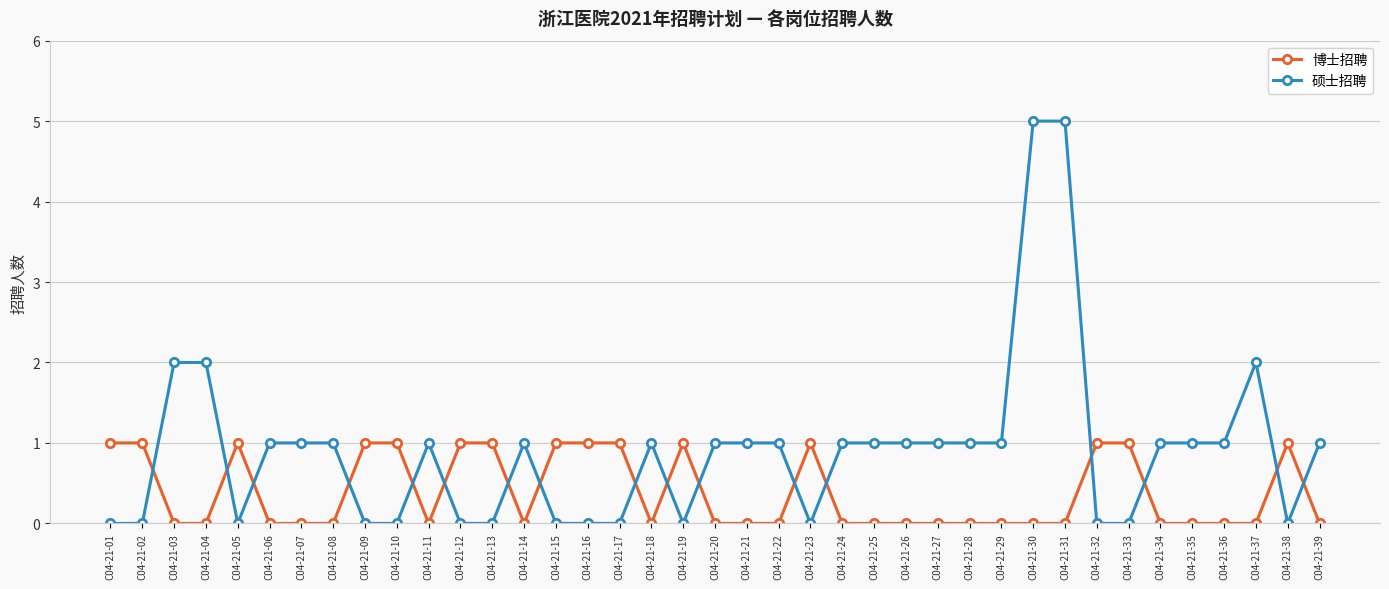

Where do 硕士招聘 and 博士招聘 first cross each other?

C04-21-02 and C04-21-03